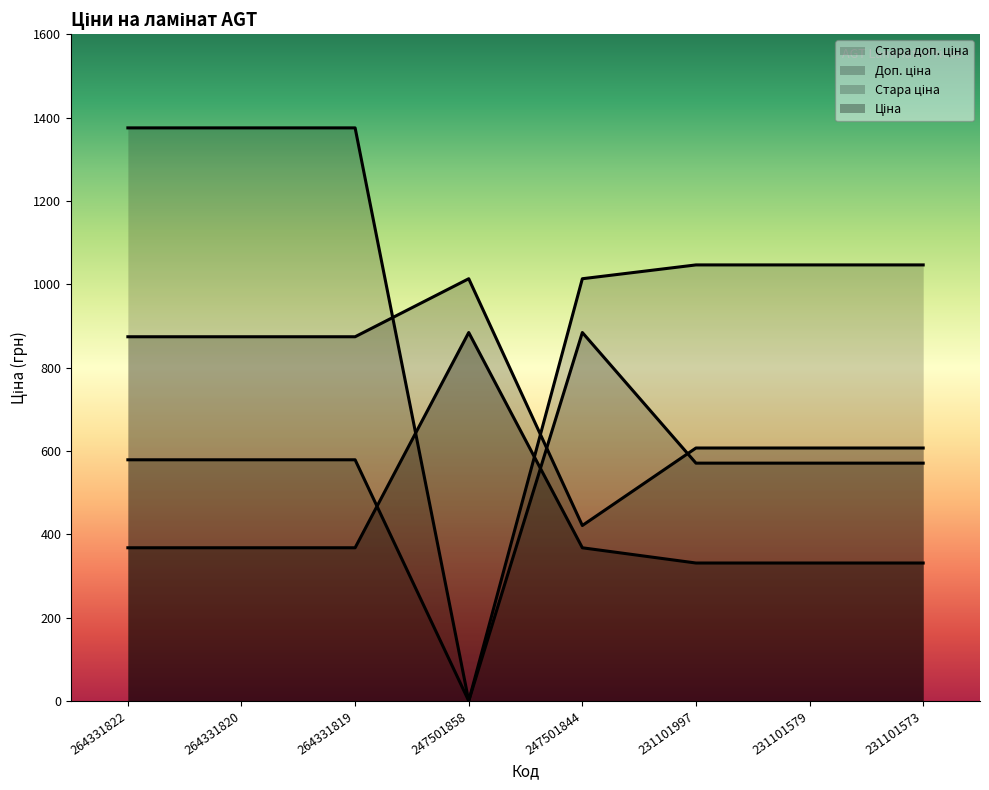

Is it true that Ціна equals 331.0 at 231101573?

True